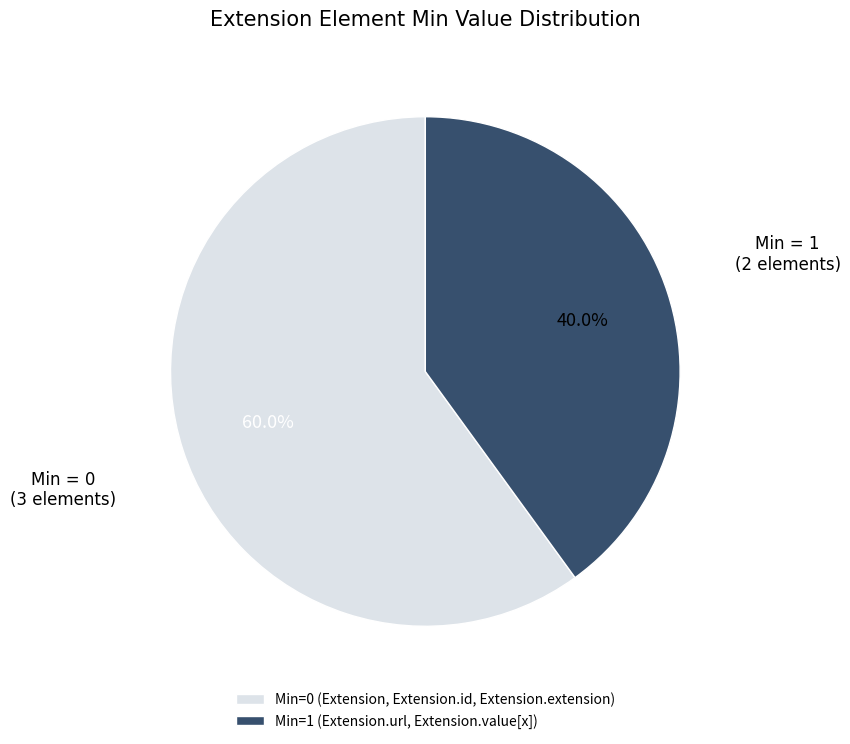

Rank the categories by value from lowest to highest.

Min=1 (Extension.url, Extension.value[x]), Min=0 (Extension, Extension.id, Extension.extension)